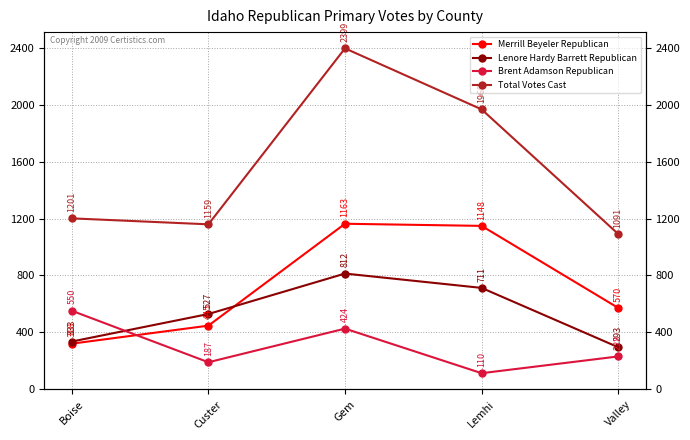

Rank the categories by Total Votes Cast value from lowest to highest.

Valley, Custer, Boise, Lemhi, Gem